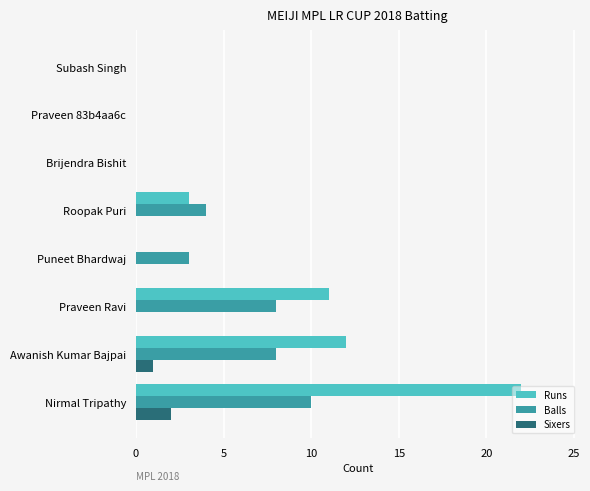

Between Awanish Kumar Bajpai and Roopak Puri, which series saw the biggest shift?

Runs